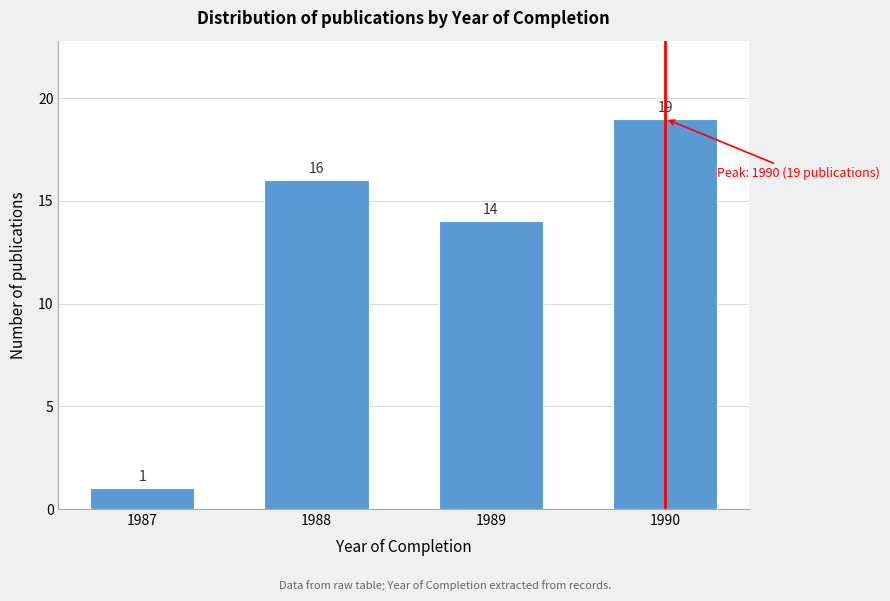

Reading left to right, list all the values displayed in this chart.

1987=1	1988=16	1989=14	1990=19